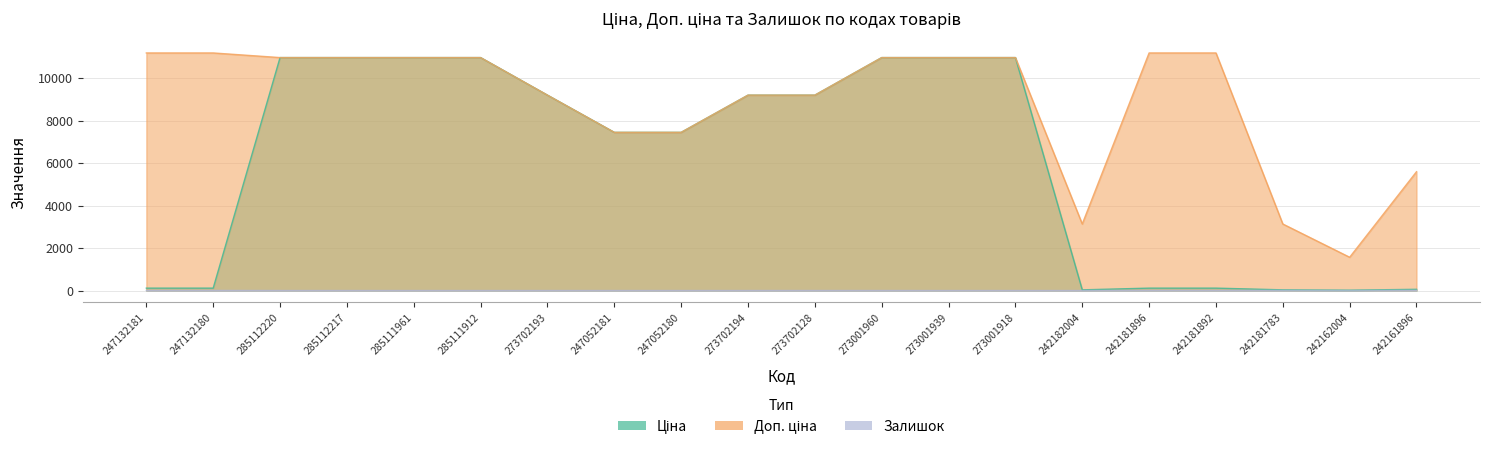

Count the number of data series in this chart.

3